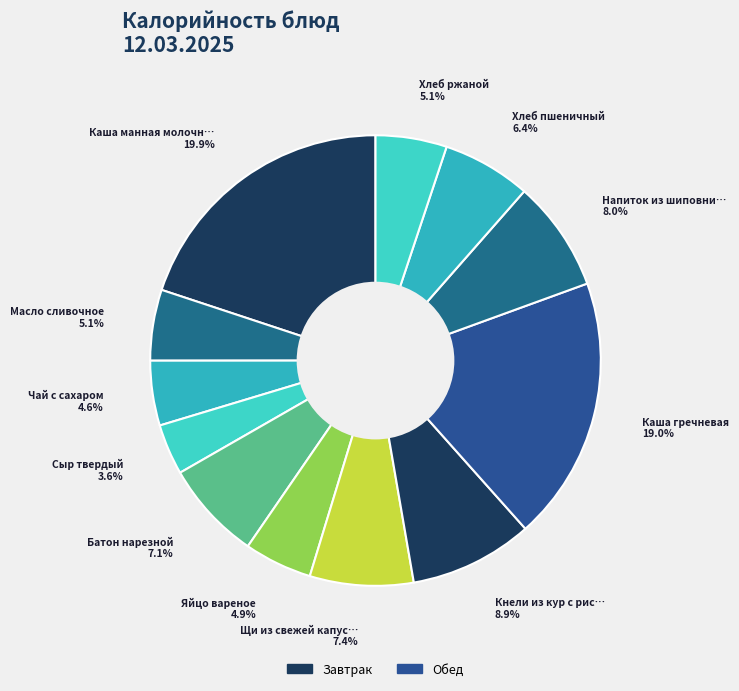

What is the largest slice in the pie chart?

Каша манная молочная